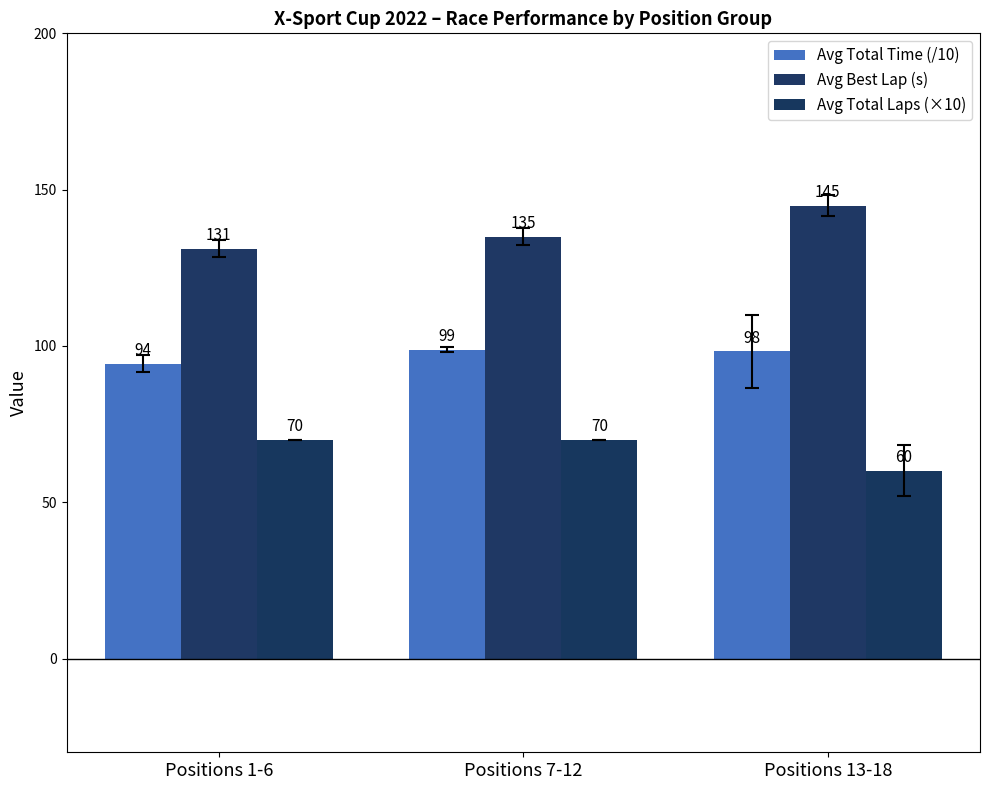

How many data points in Avg Total Time (/10) are less than 98?

1